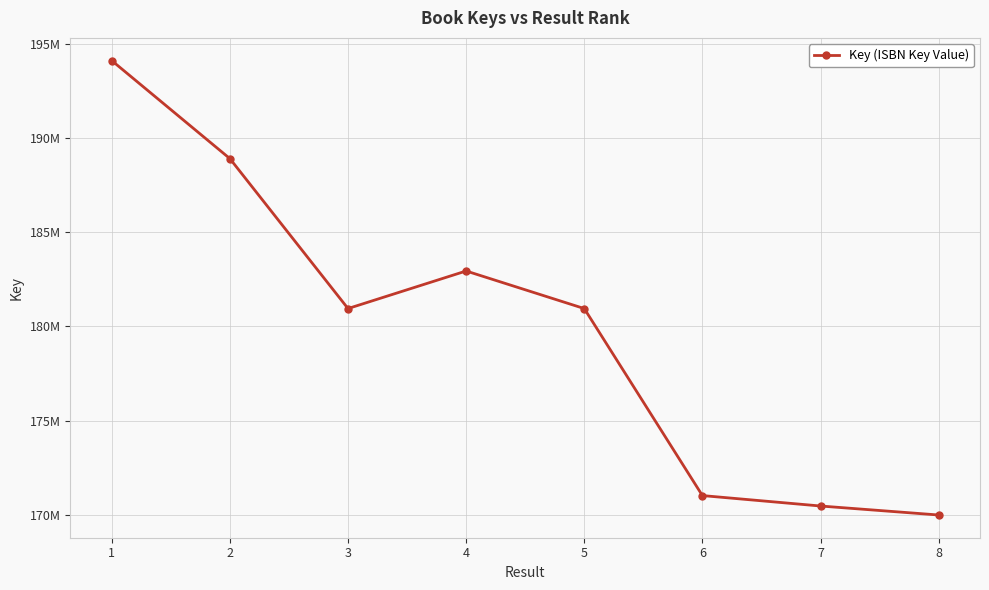

Which label corresponds to the largest value in the chart?

1